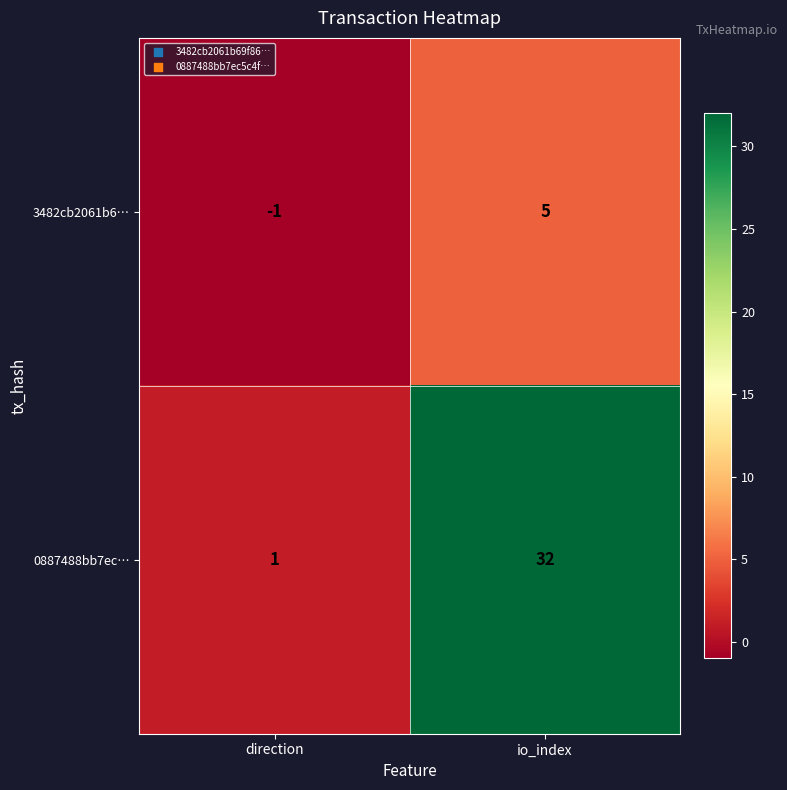

The 0887488bb7ec… series shows 0 at direction. True or false?

False